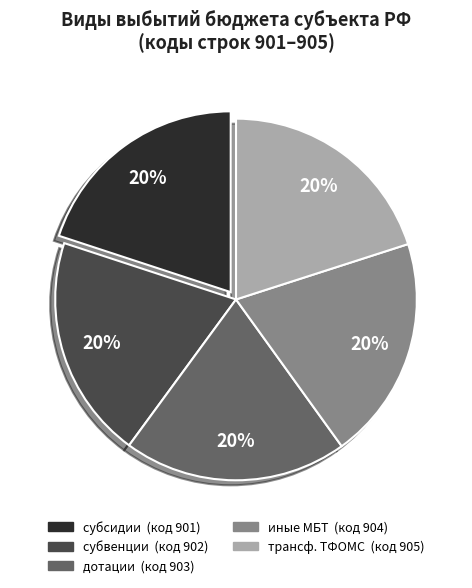

Is there a majority slice in this chart?

No